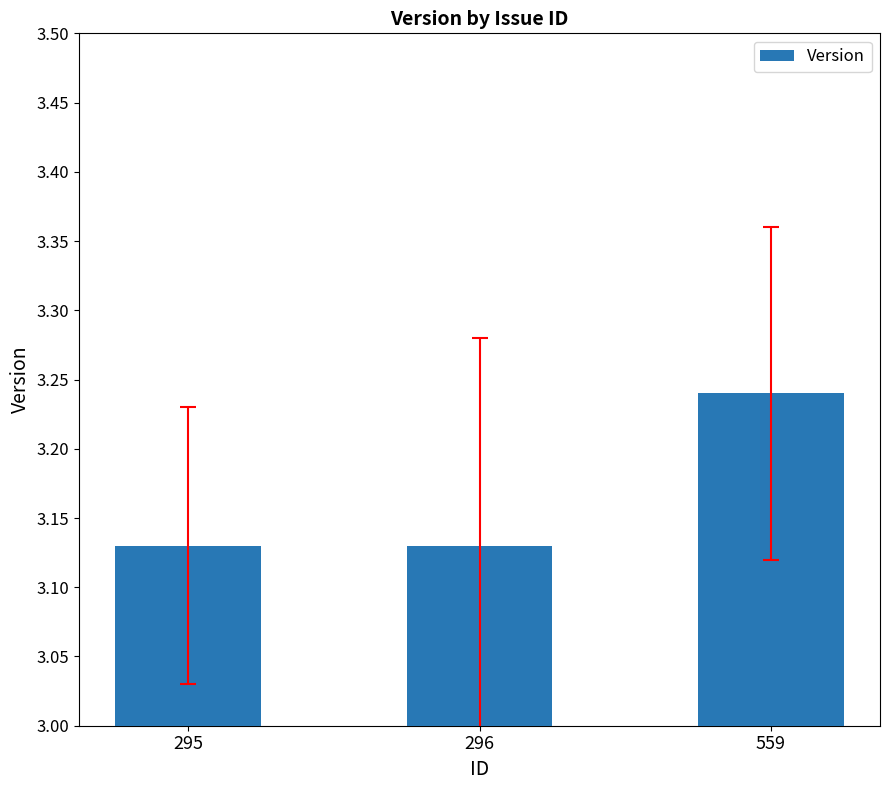

The value at 559 is 2.1. True or false?

False